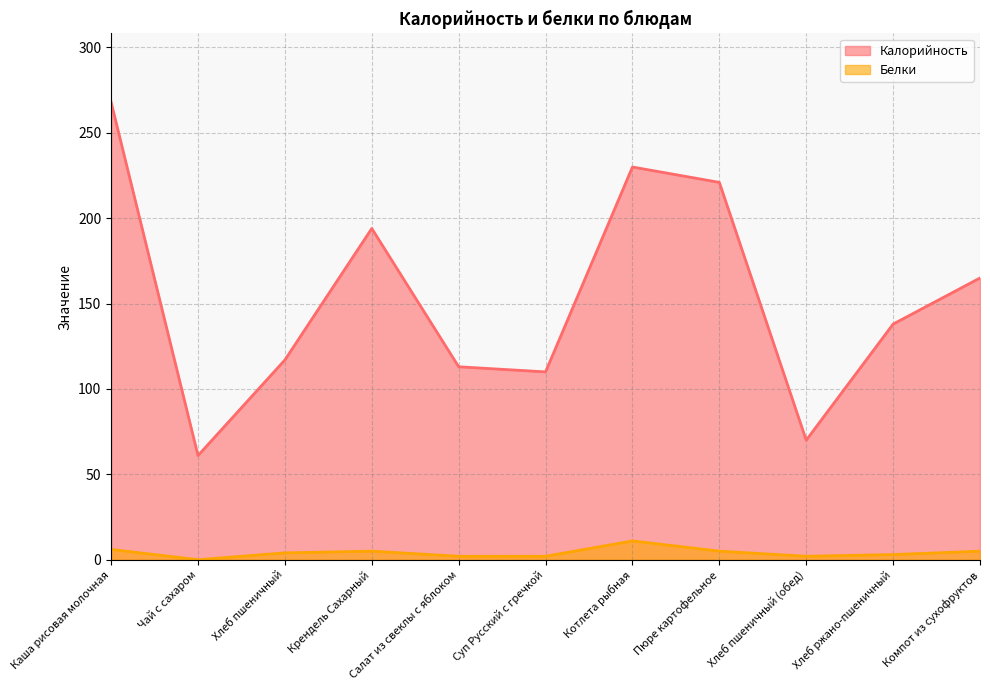

How many data points in Белки are above 4?

5